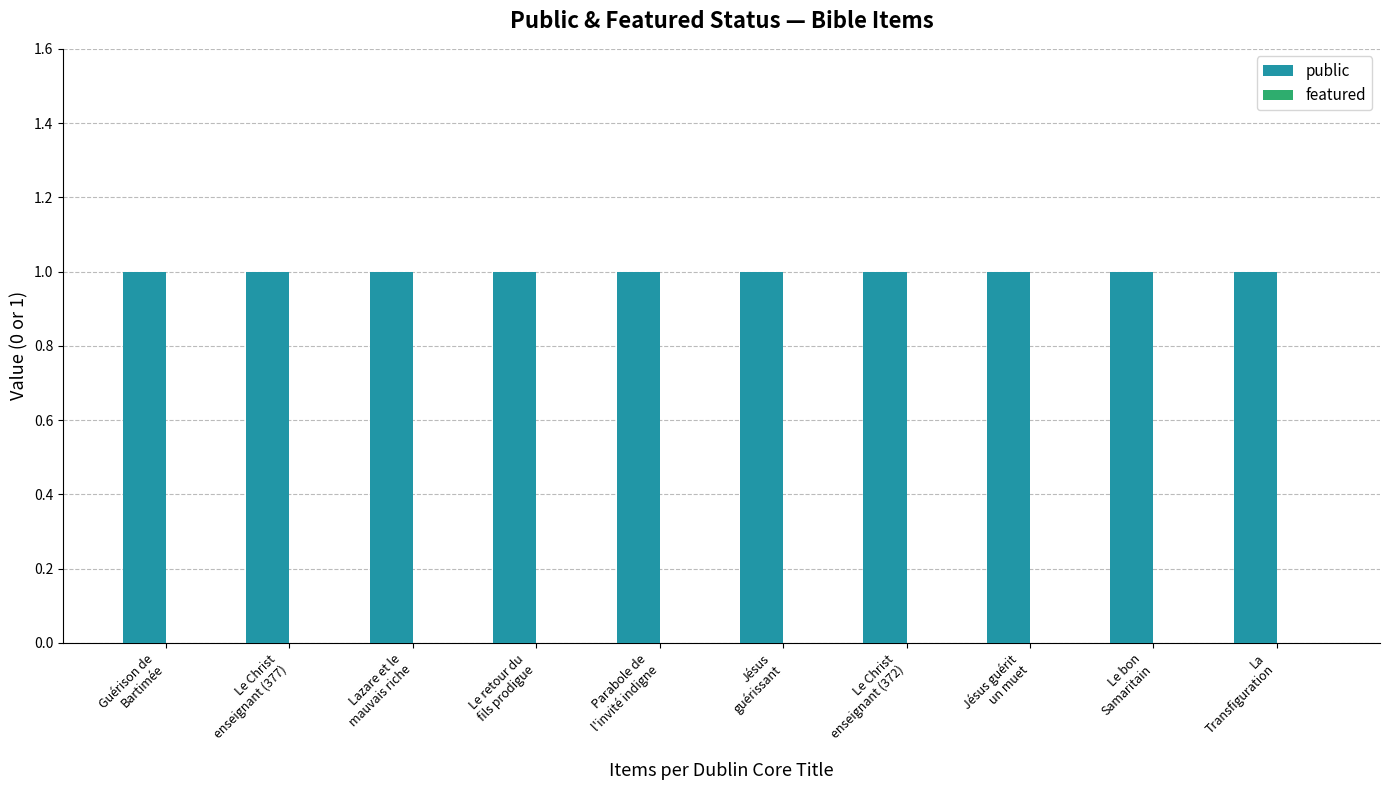

Which category has the lowest value in the featured series?

Guérison de
Bartimée